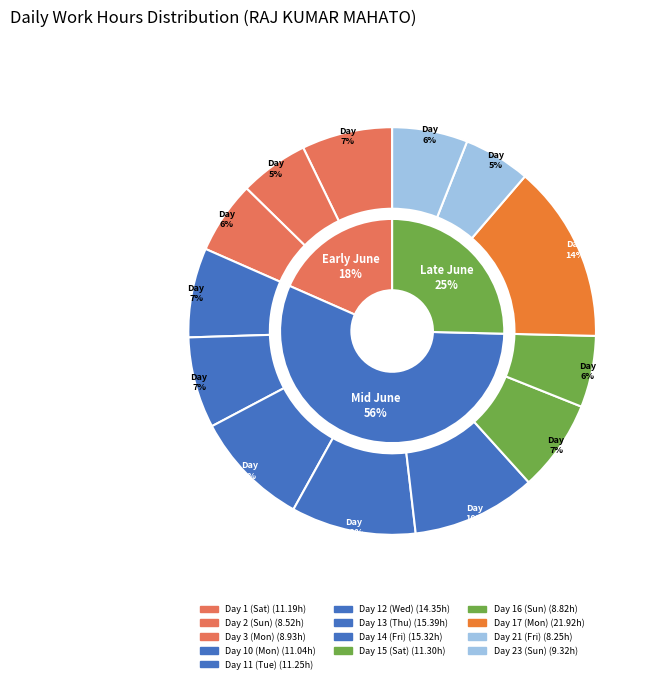

Which category has the biggest portion of the pie?

Day 17 (Mon)